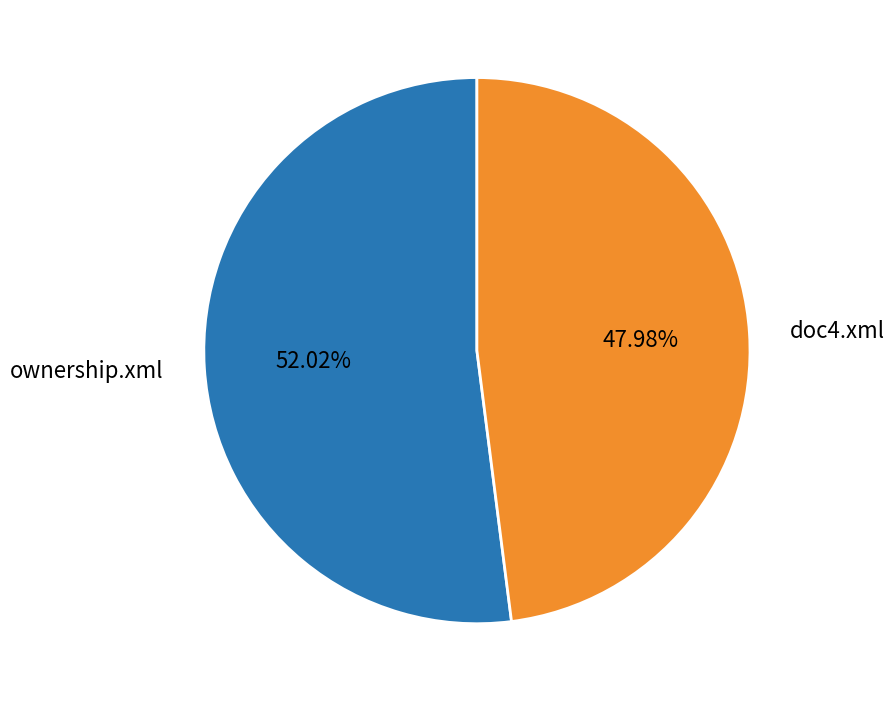

Which category has the smallest portion of the pie?

doc4.xml